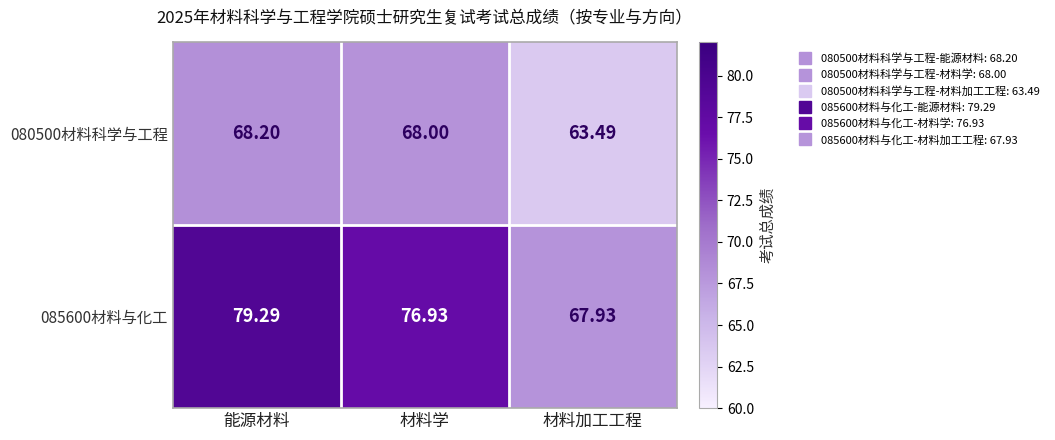

Which series has the largest total across all categories?

085600材料与化工